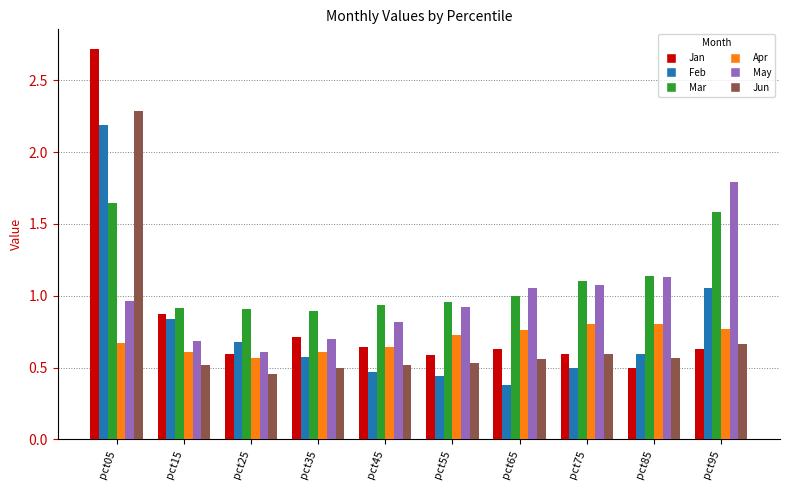

What are all the series names shown in the legend?

Jan, Feb, Mar, Apr, May, Jun